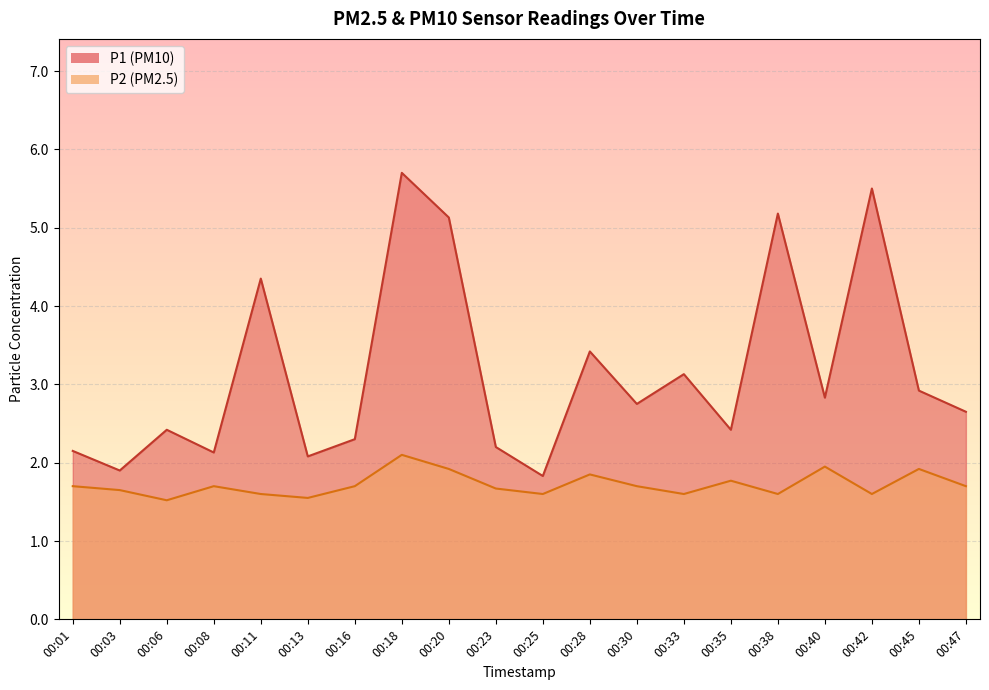

True or false: P1 has more than 1 interior local peaks.

True